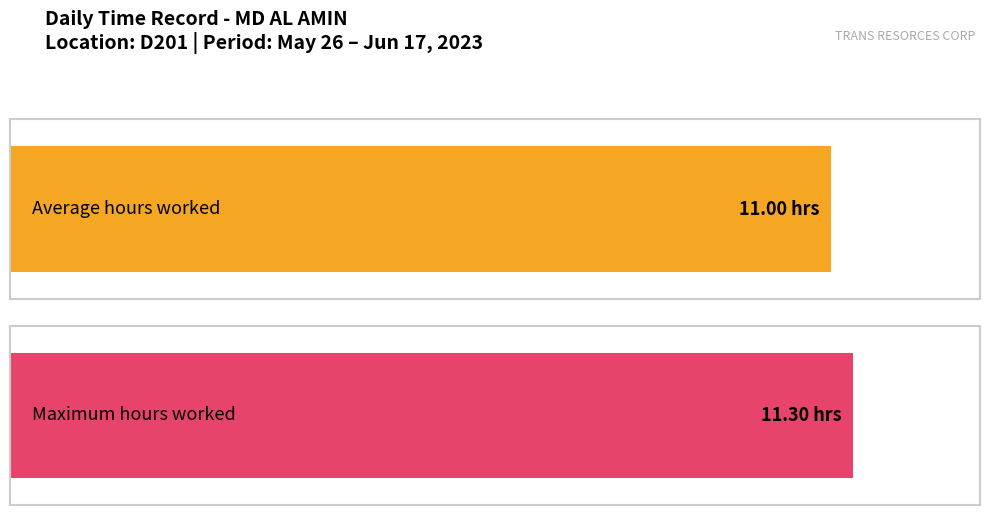

True or false: the data shows 17.3 at 31-Wed.

False